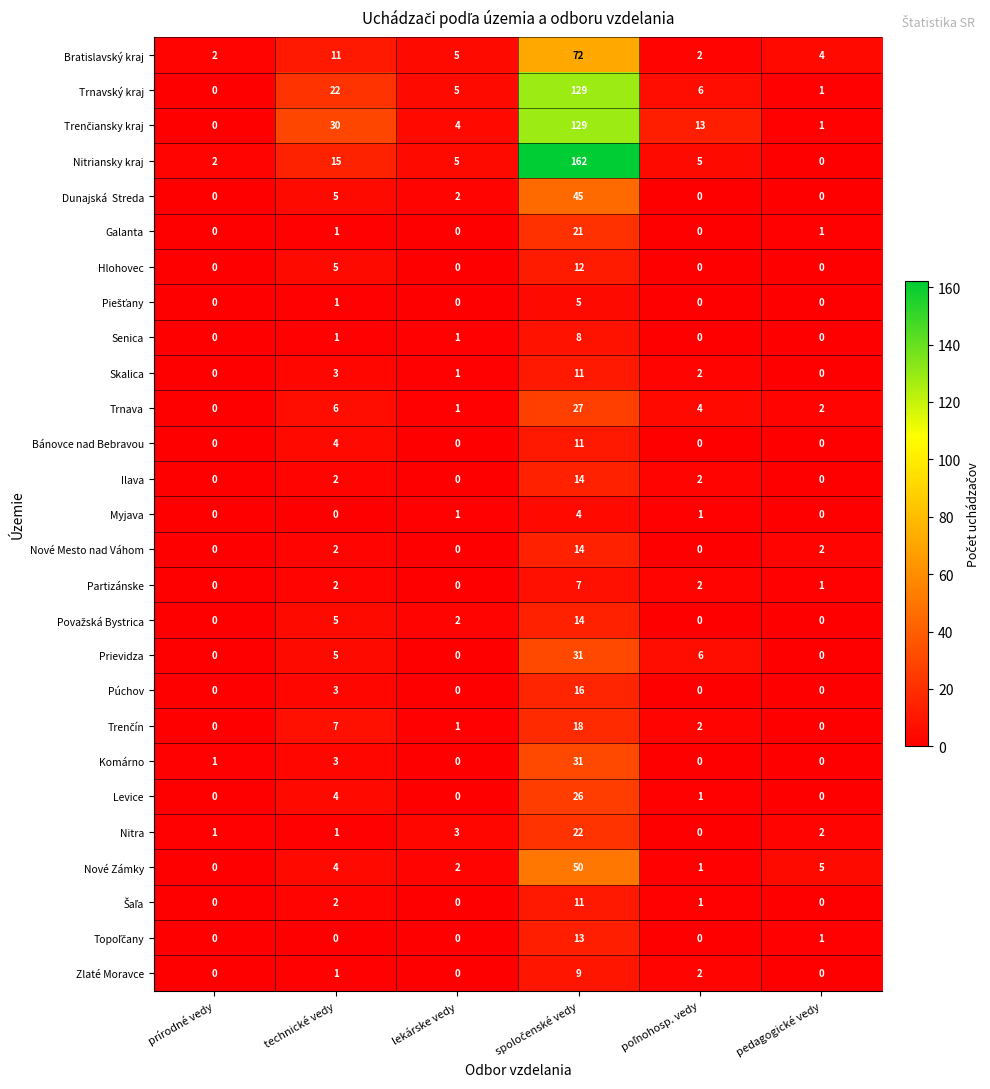

The value of Nové Zámky at pedagogické vedy is 5. True or false?

True